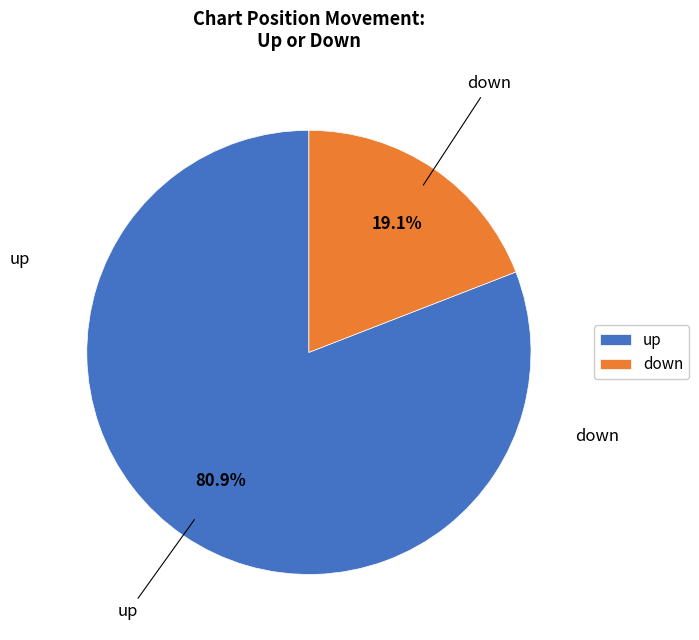

What percentage do down and up together represent?

100.0%